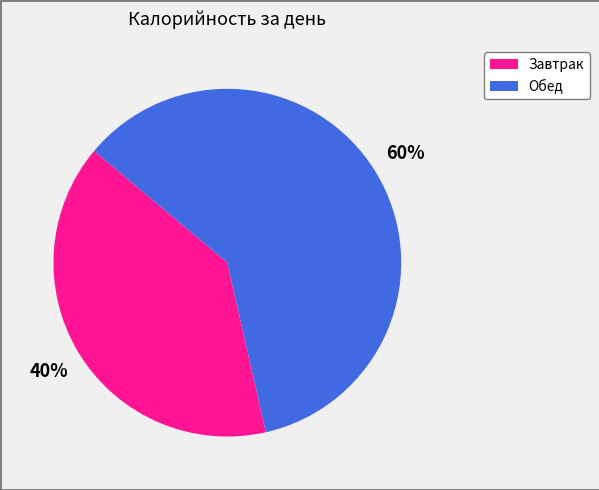

The Завтрак slice represents 40% of the pie. True or false?

True